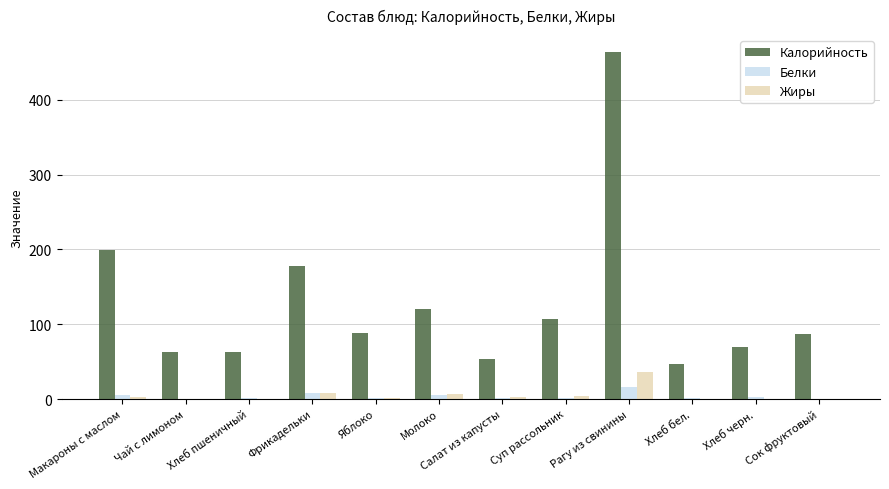

At which category is the sum across all series the highest?

Рагу из свинины